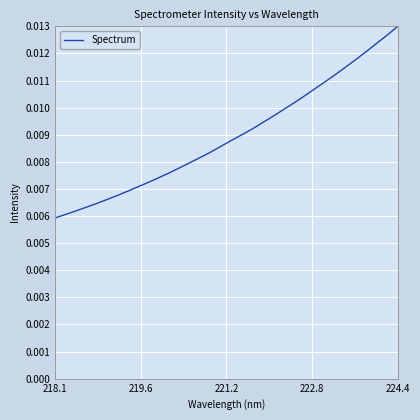

At which label is the value closest to 0?

218.1